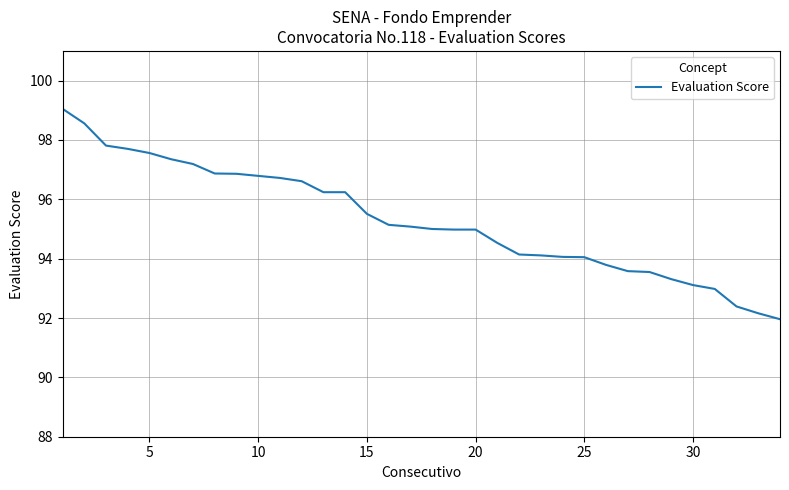

What is the smallest value displayed?

92.0